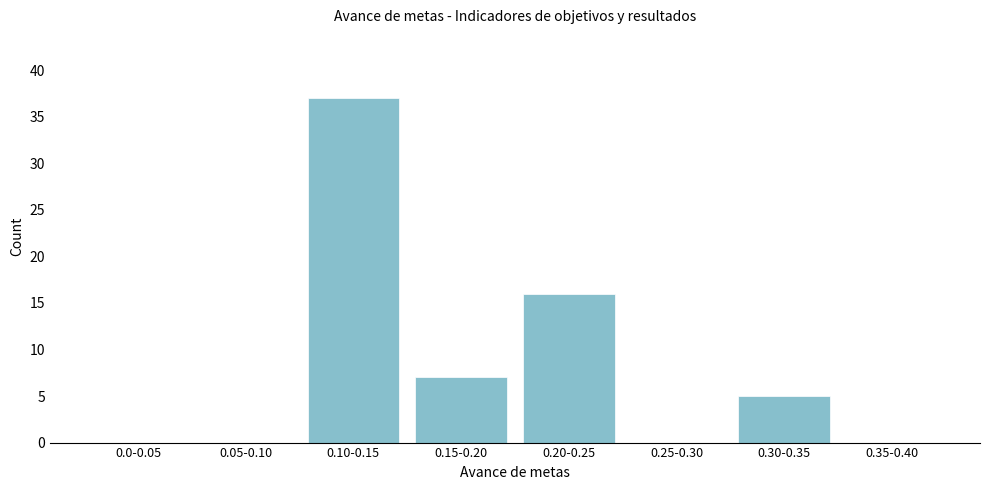

Reading right to left, transcribe all the data shown in this chart.

0.35-0.40=0	0.30-0.35=5	0.25-0.30=0	0.20-0.25=16	0.15-0.20=7	0.10-0.15=37	0.05-0.10=0	0.0-0.05=0